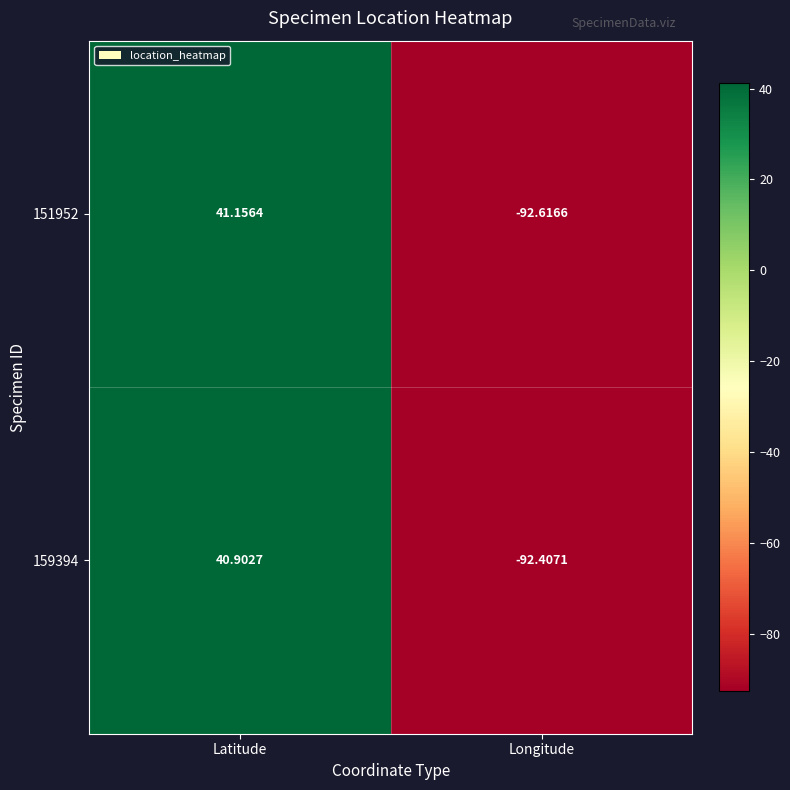

Where is 151952 nearest to the value -25?

Latitude